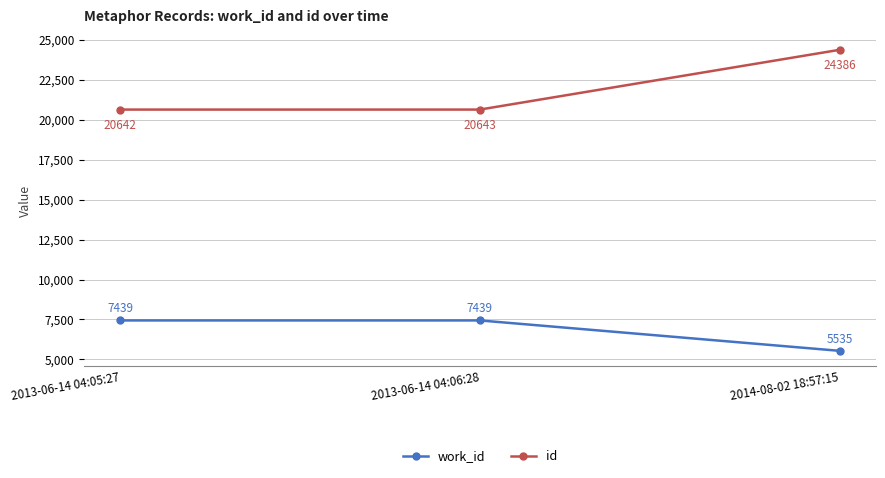

Is the value of work_id at 2013-06-14 04:05:27 greater than the value of id at 2013-06-14 04:06:28?

No